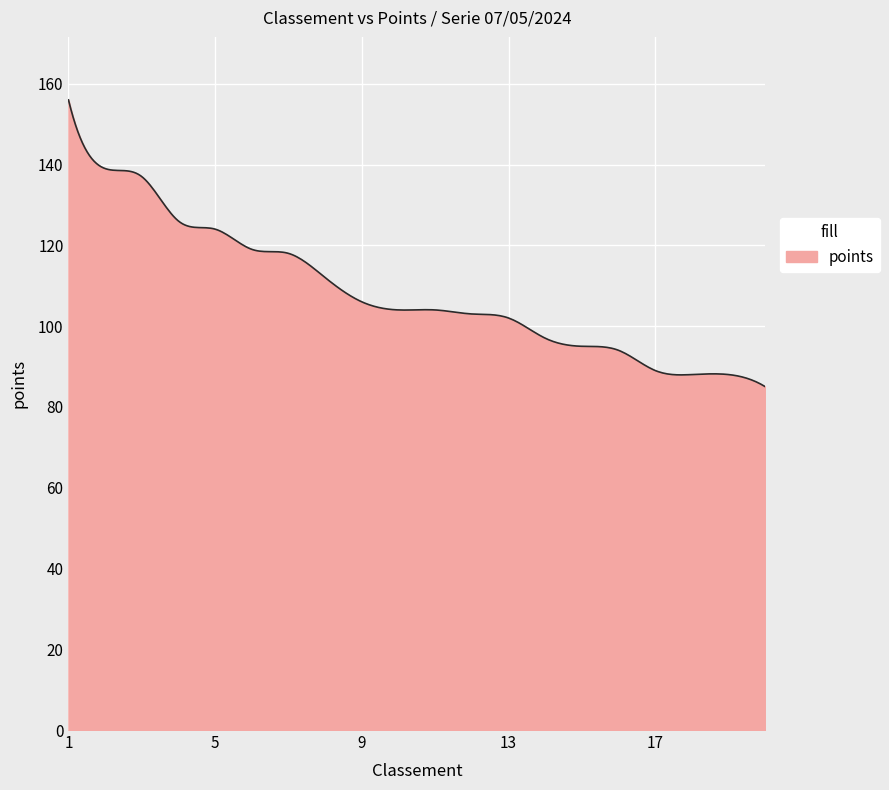

What is the greatest value displayed?

156.0